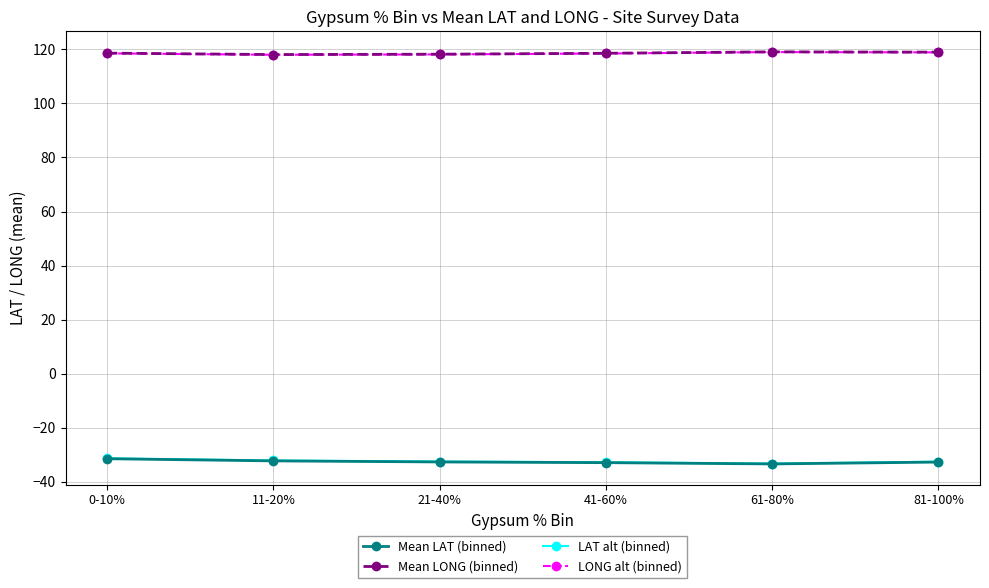

What is the minimum value shown in the chart?

-33.4